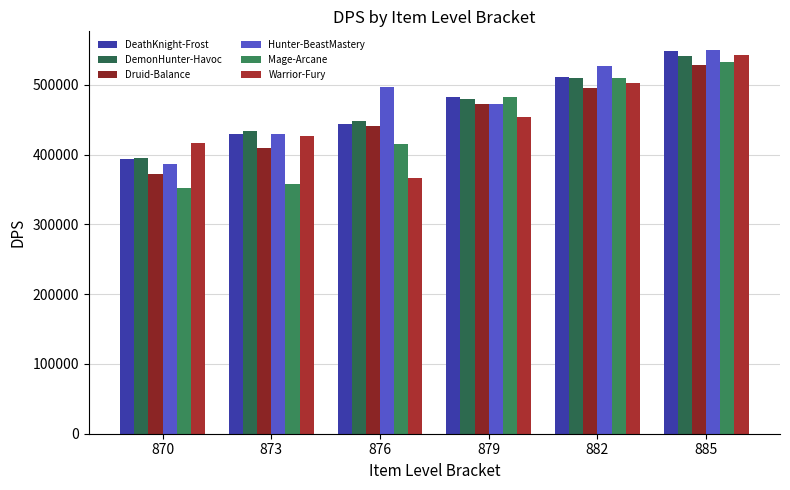

Reading left to right, what are all the values shown in this chart?

DeathKnight-Frost: 870=394419.3	873=429103.8	876=444511.6	879=482195.6	882=511709.4	885=548711.6
DemonHunter-Havoc: 870=395287.3	873=434291.1	876=449016.2	879=479811.2	882=510313.5	885=542245.8
Druid-Balance: 870=372265.7	873=409994.5	876=441510.3	879=472477.7	882=495039.3	885=528424.9
Hunter-BeastMastery: 870=386181.6	873=429254.3	876=496777.0	879=473089.6	882=527068.3	885=549468.7
Mage-Arcane: 870=351655.5	873=357621.7	876=415264.6	879=483439.3	882=509903.5	885=532608.3
Warrior-Fury: 870=416358.5	873=427013.6	876=365951.1	879=453979.6	882=503027.1	885=543295.4